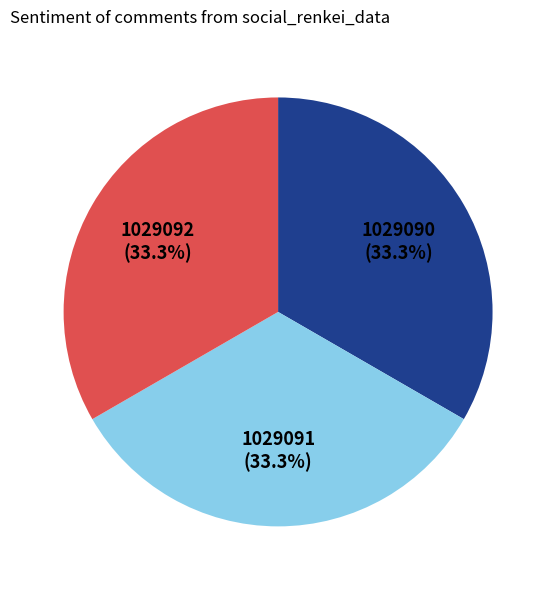

Is there any slice that represents more than half of the pie?

No